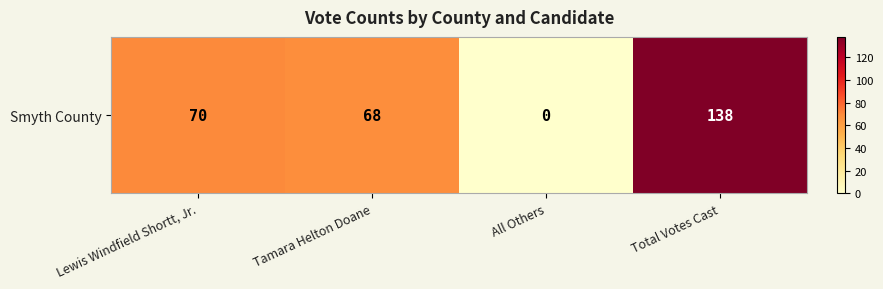

How many values are above zero?

3